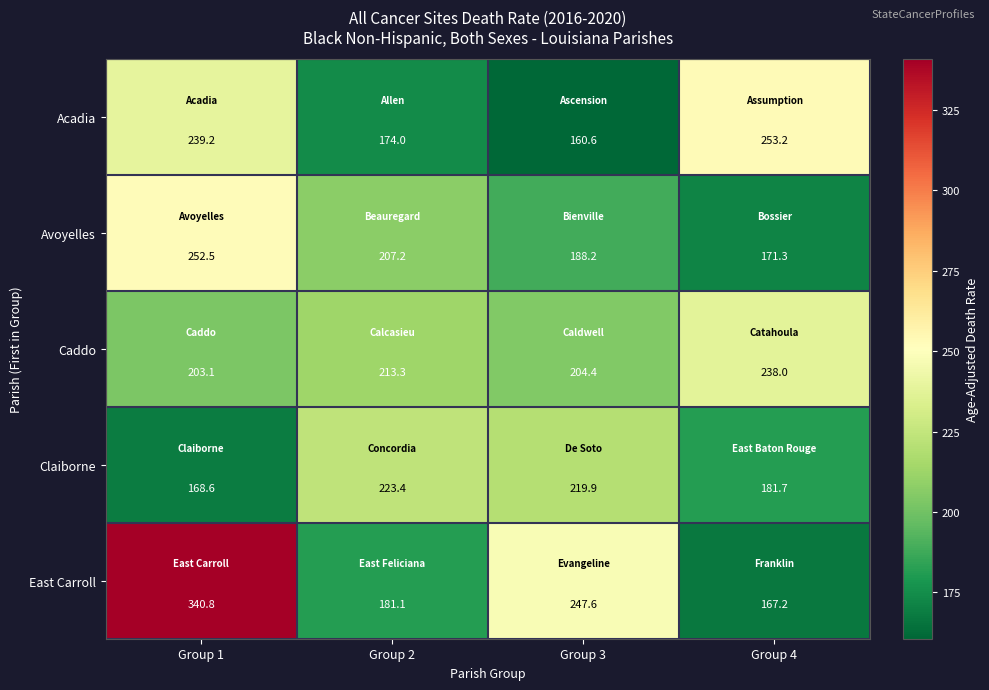

Which label corresponds to the smallest value in the chart?

Group 3